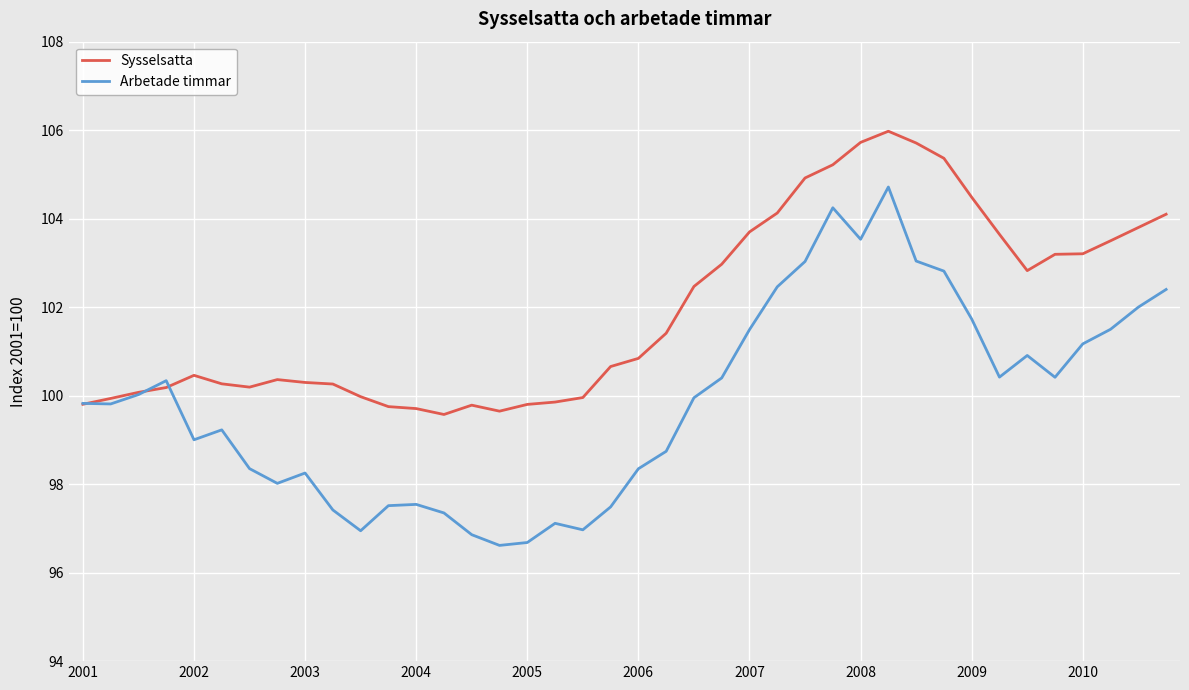

Does the chart display data point markers on the line(s)?

No